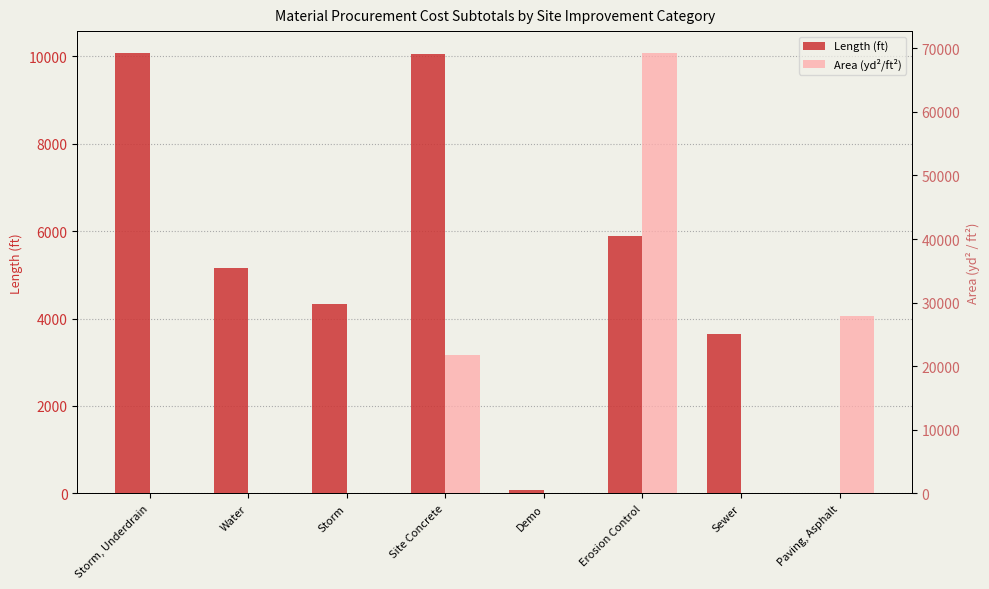

How many data points does each series have?

8